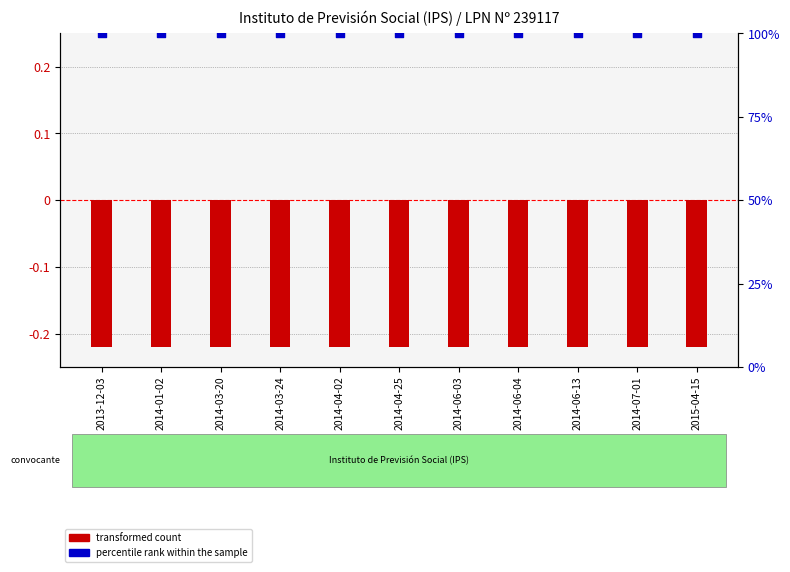

Which series reaches the maximum Y coordinate?

percentile rank within the sample